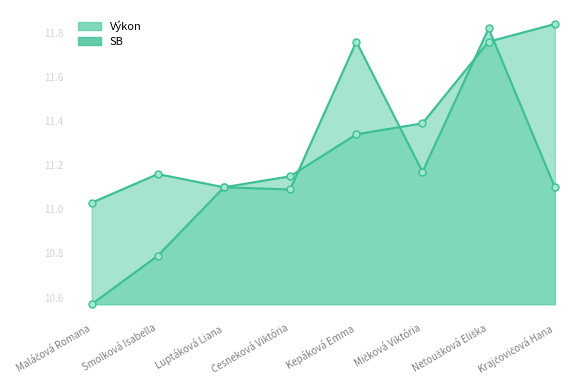

Rank the categories by SB value from highest to lowest.

Netoušková Eliška, Kepáková Emma, Mičková Viktória, Smolková Isabella, Luptáková Liana, Krajčovičová Hana, Česneková Viktória, Maláčová Romana